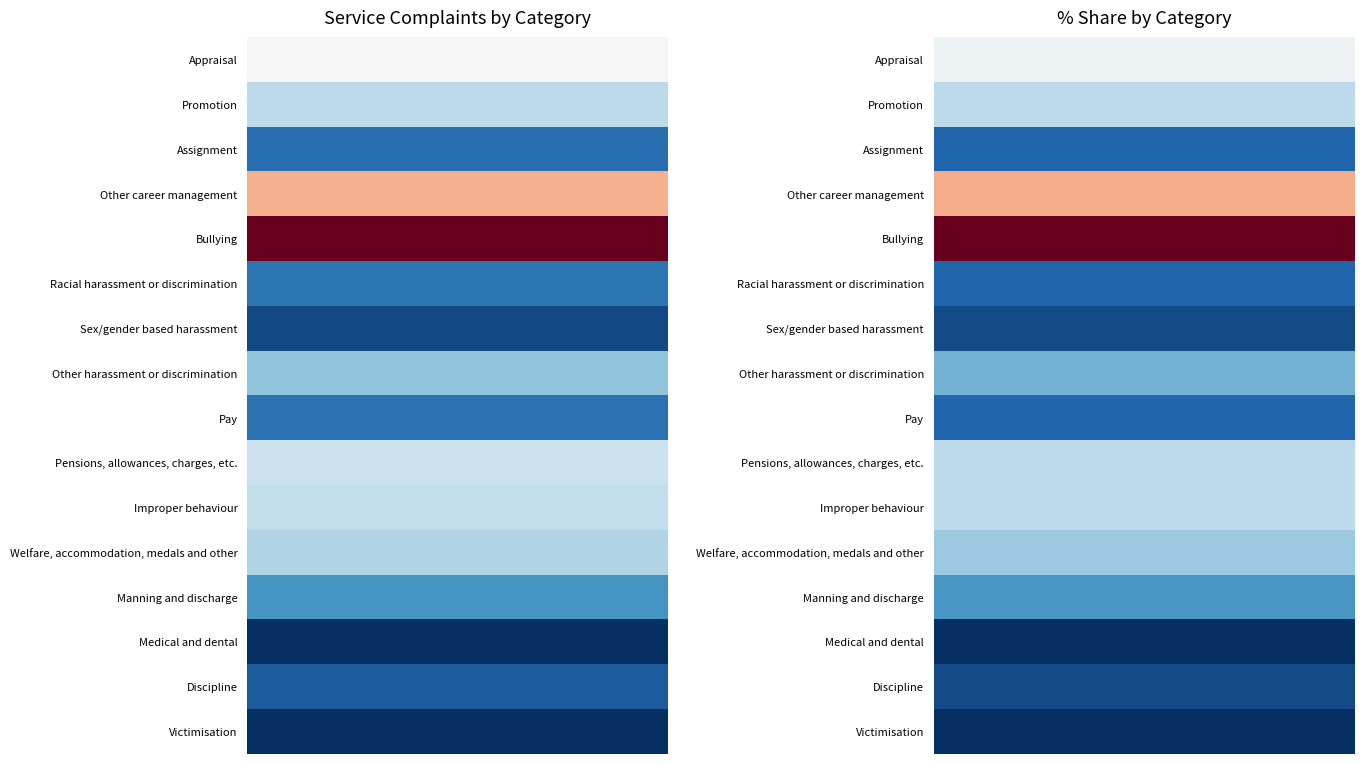

What is the approximate value of Medical and dental at 0?

5.0